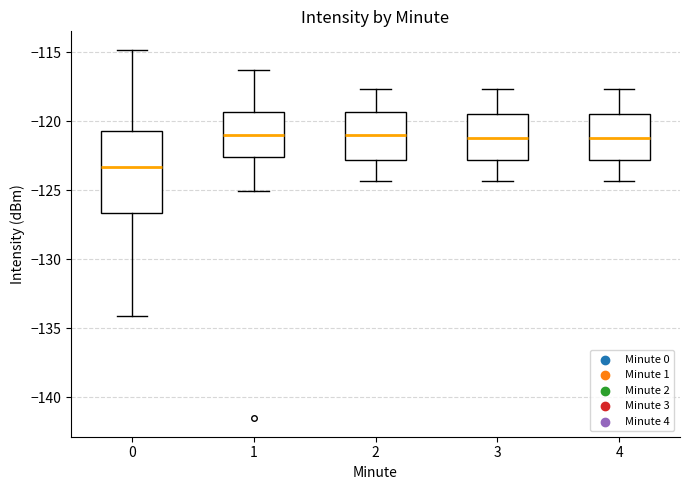

Reading left to right, read every box against the y-axis: the position of its median line, the range the box covers, and the ends of its whiskers. The values are not printed on the chart, so give them approximately, as read against the axis.

0: median -123.5, box -126.5 to -120.5, whiskers -134.0 to -115.0
1: median -121.0, box -122.5 to -119.5, whiskers -125.0 to -116.5
2: median -121.0, box -123.0 to -119.5, whiskers -124.5 to -117.5
3: median -121.0, box -123.0 to -119.5, whiskers -124.5 to -117.5
4: median -121.0, box -123.0 to -119.5, whiskers -124.5 to -117.5